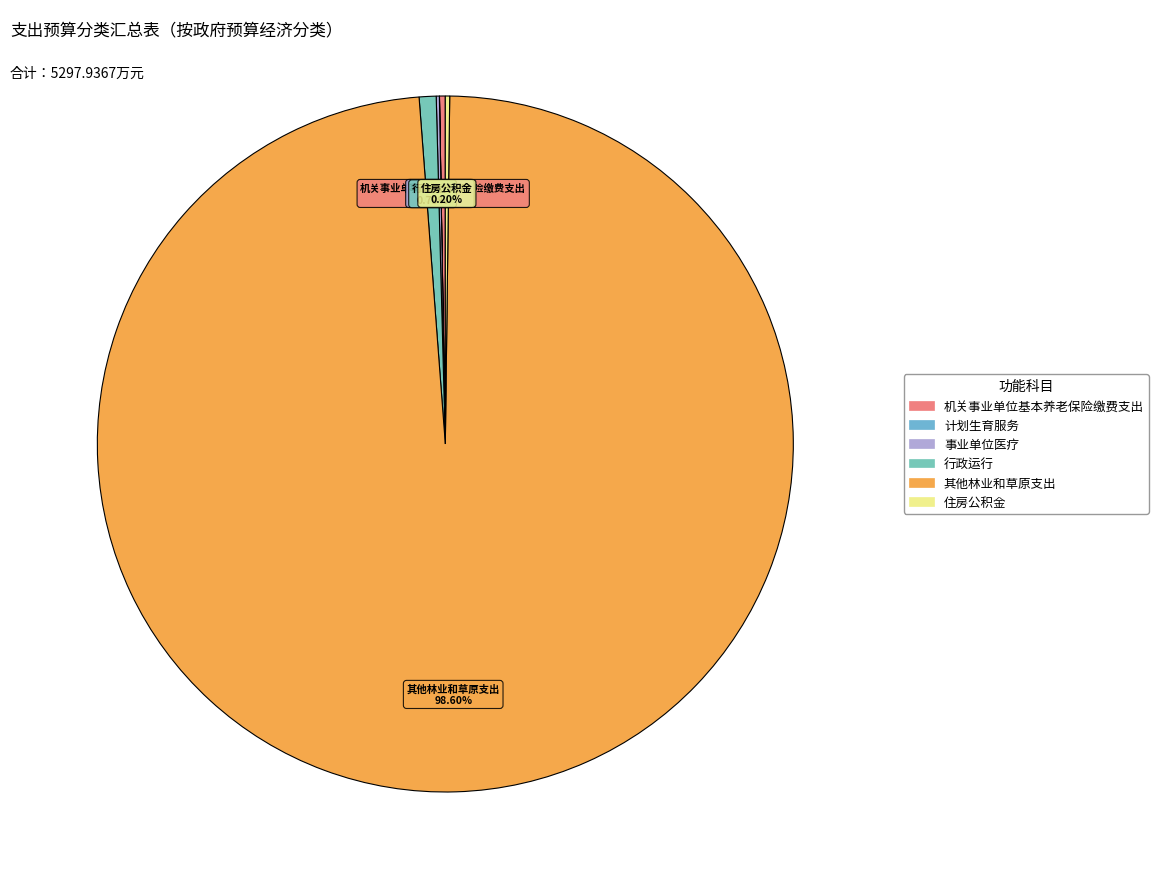

Which slice is the largest?

其他林业和草原支出